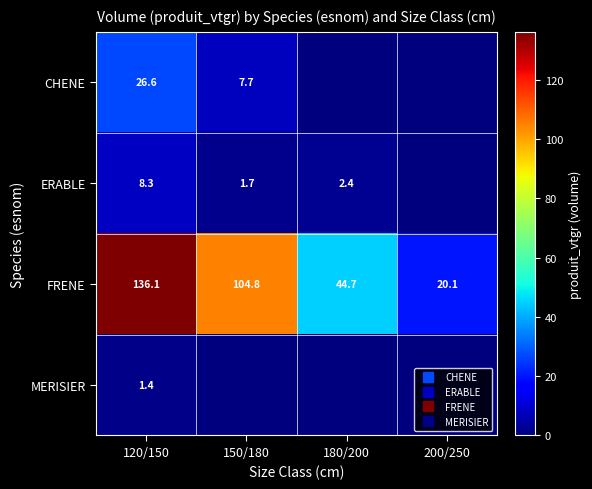

True or false: ERABLE has a value of 2.5 at 150/180.

False